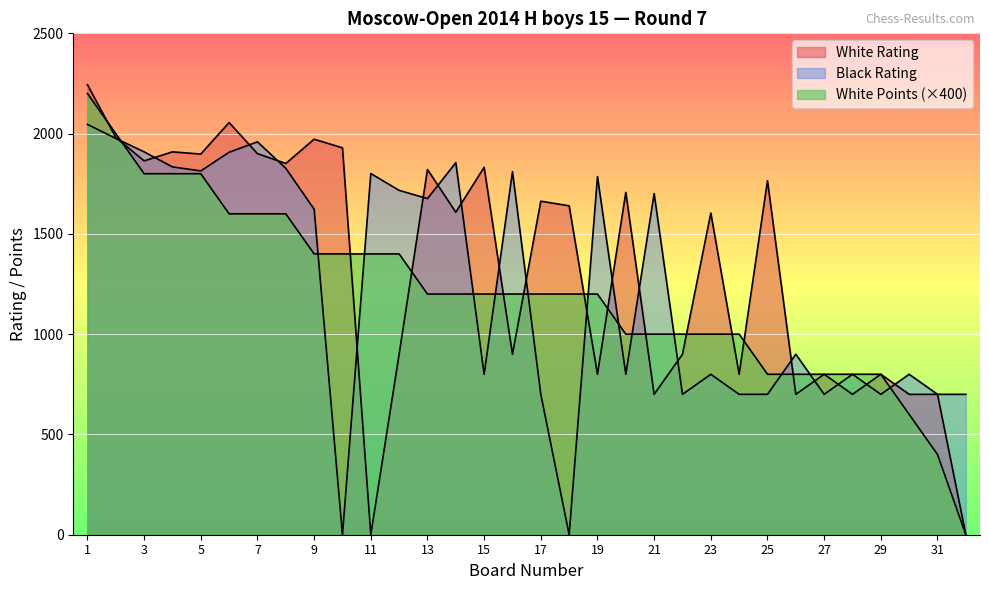

What are all the series names shown in the legend?

White Rating, Black Rating, White Points